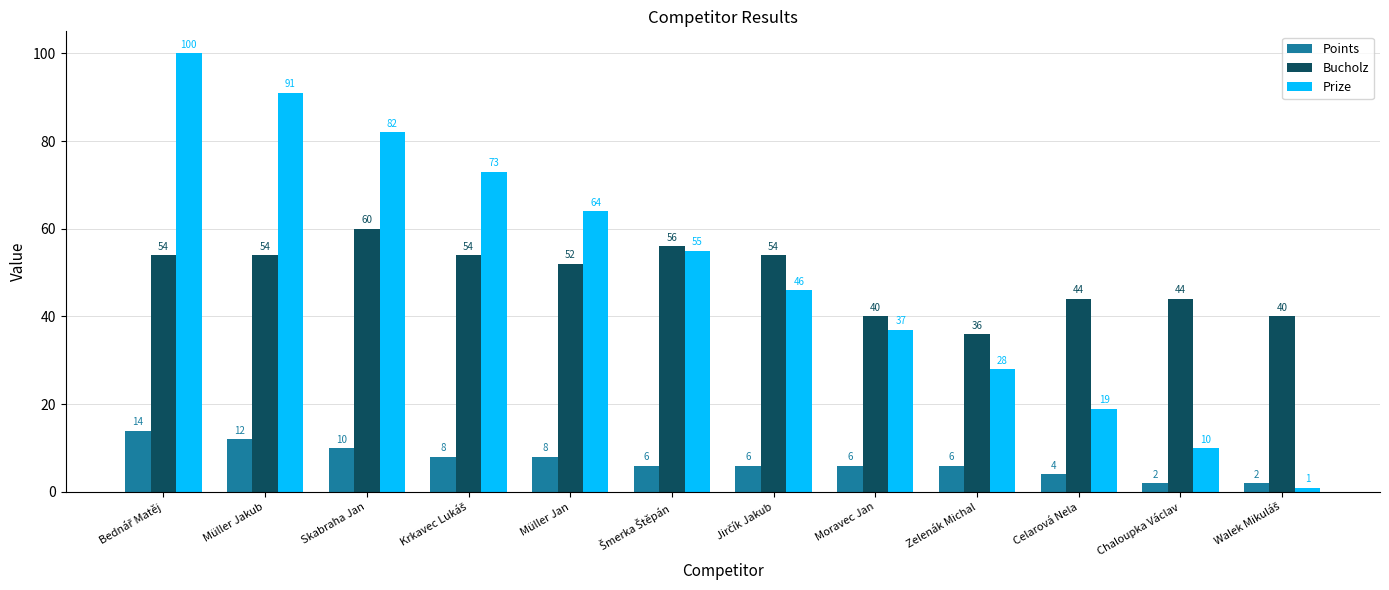

Which series has the widest spread of values?

Prize